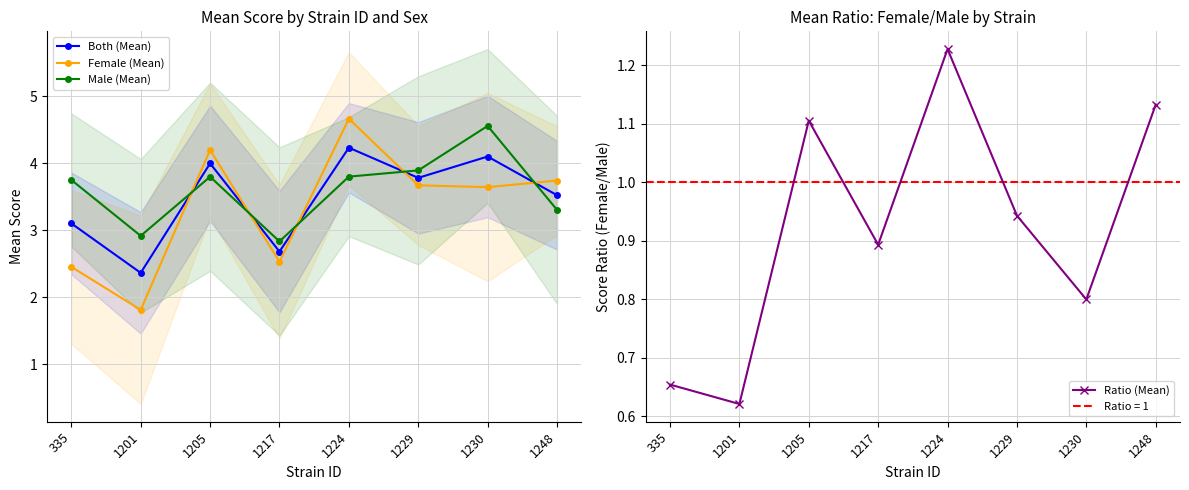

At how many categories does at least one series exceed 2?

8